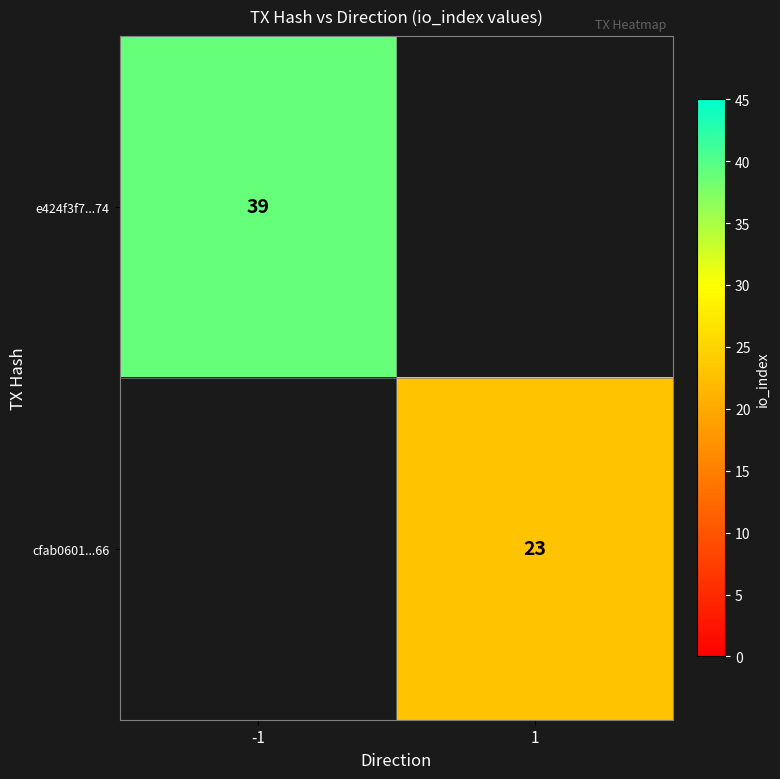

The value of e424f3f7...74 at -1 is 14. True or false?

False